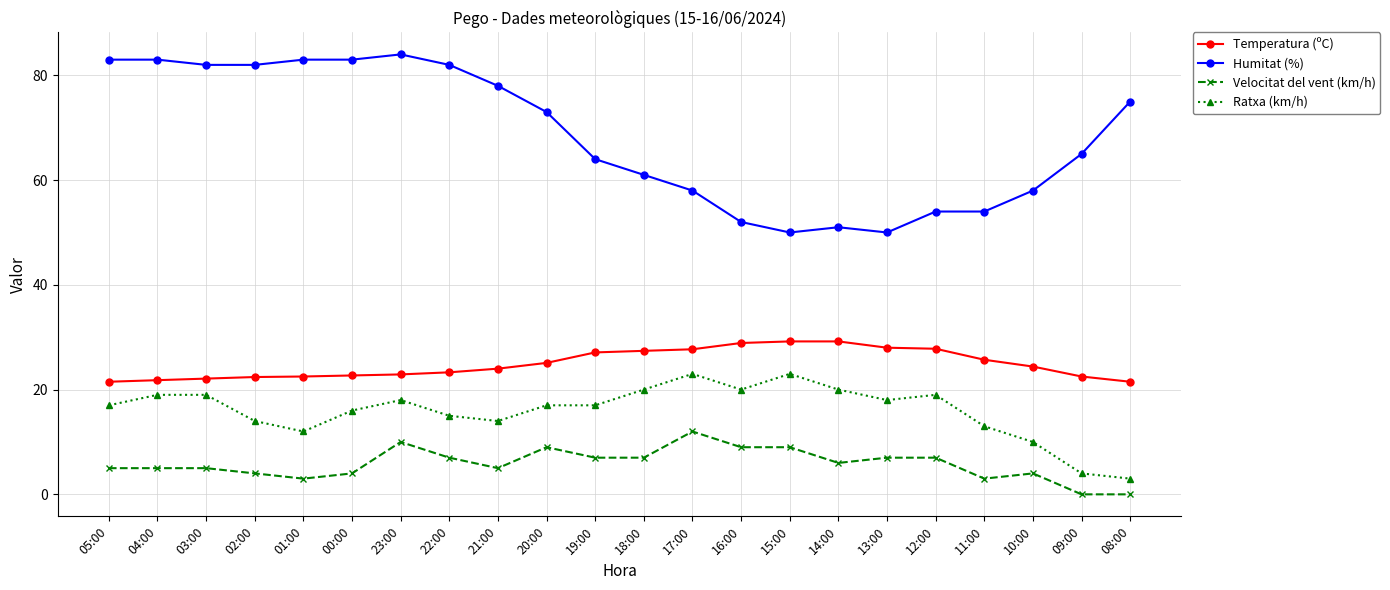

How many lines are shown in the chart?

4